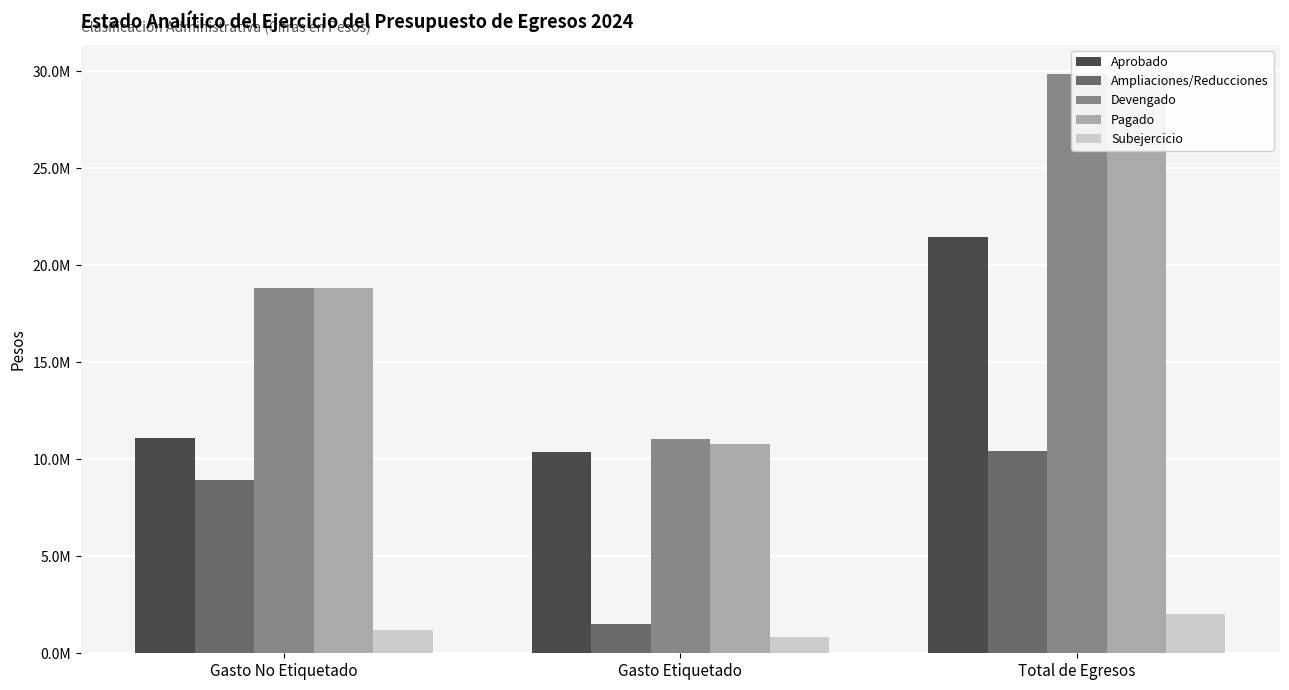

Reading left to right, list all the values displayed in this chart.

Aprobado: 11097720	10347720	21445440
Ampliaciones/Reducciones: 8930396	1500181	10430577
Devengado: 18844151	11024517	29868668
Pagado: 18844151	10807652	29651803
Subejercicio: 1183965	823384	2007349